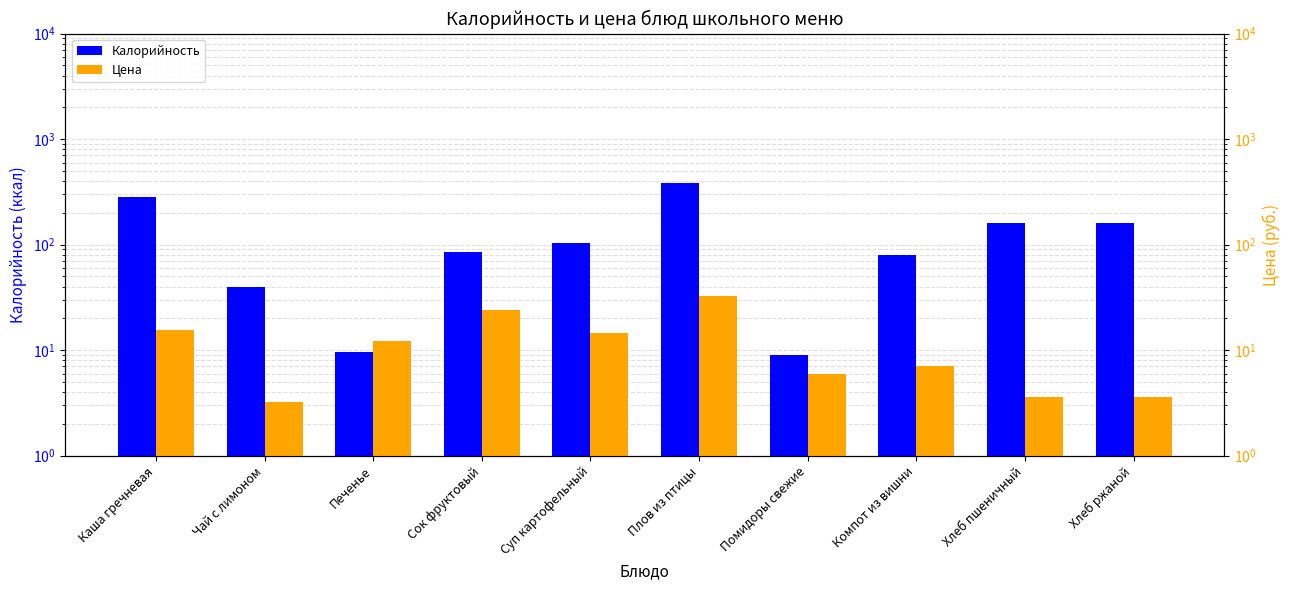

Which category has the lowest value in the Цена series?

Чай с лимоном